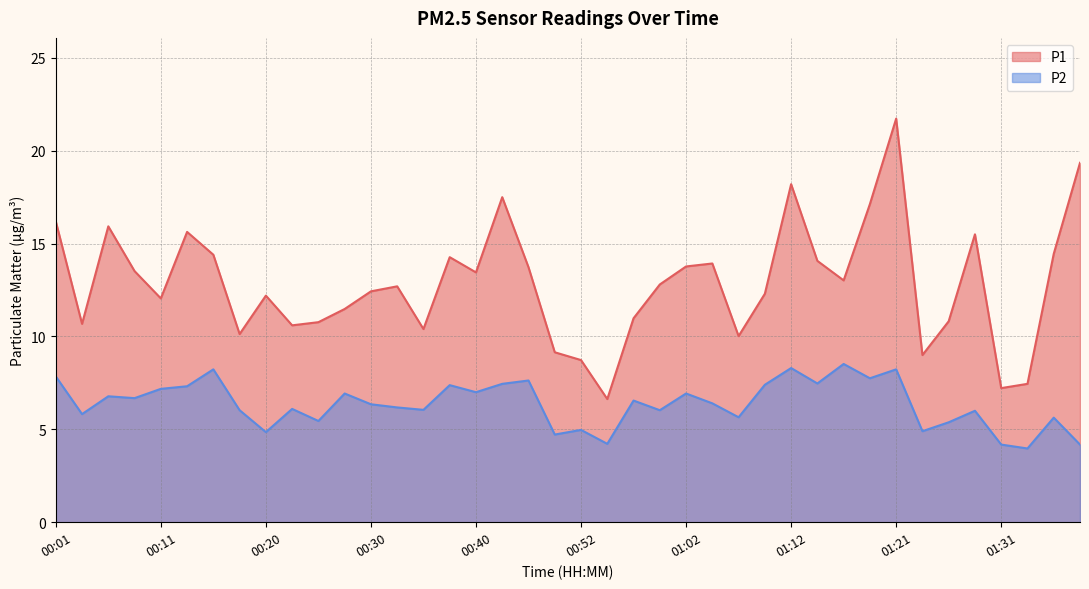

What is the difference between the second highest and second lowest values in the P1 series?

12.1